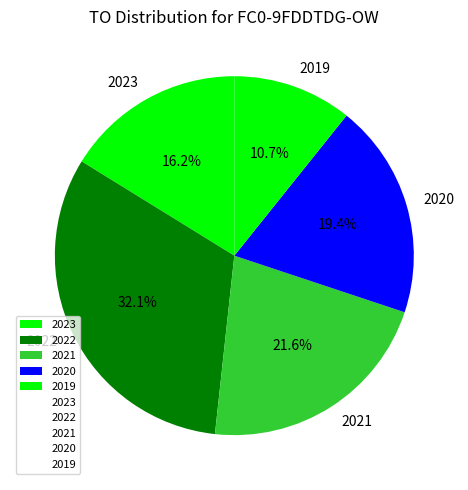

What is the ratio of the value at 2019 to the value at 2021?

0.5